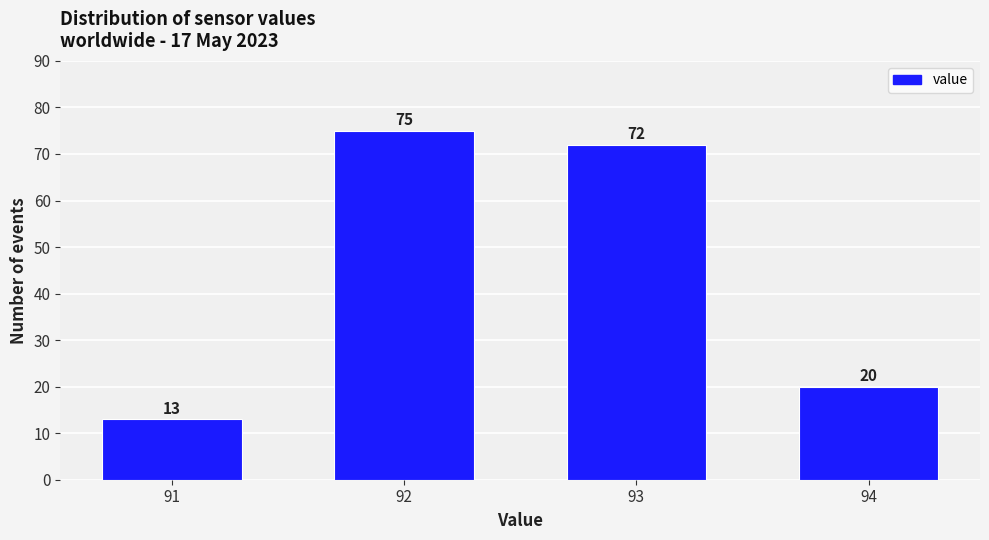

Reading left to right, extract all data points from this chart.

91=13	92=75	93=72	94=20